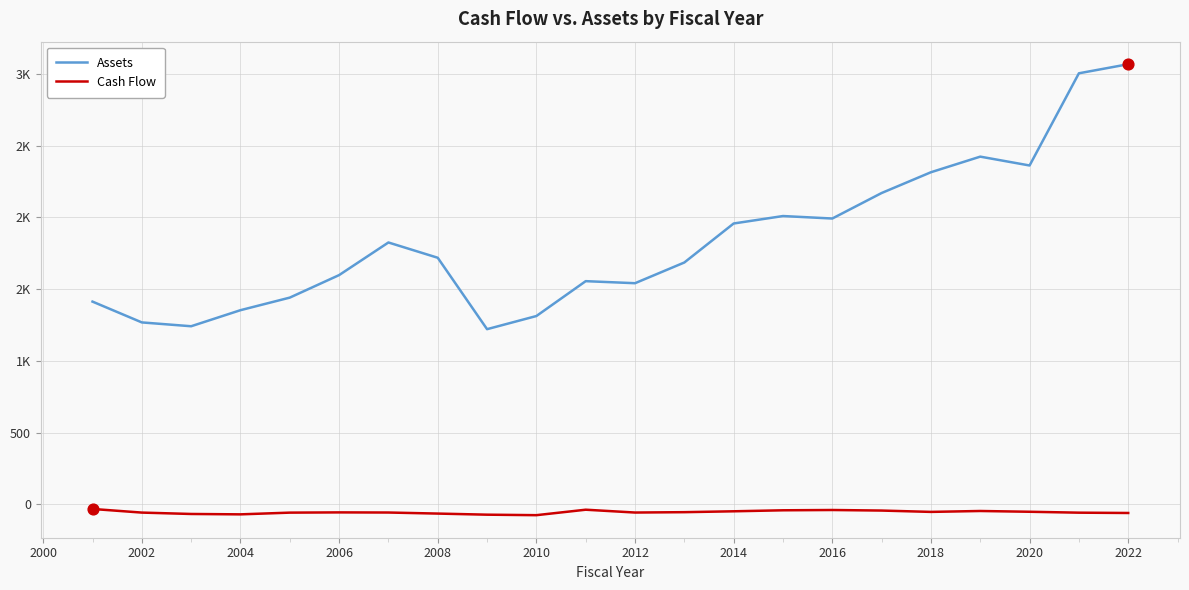

At how many categories does at least one series exceed 2338?

4